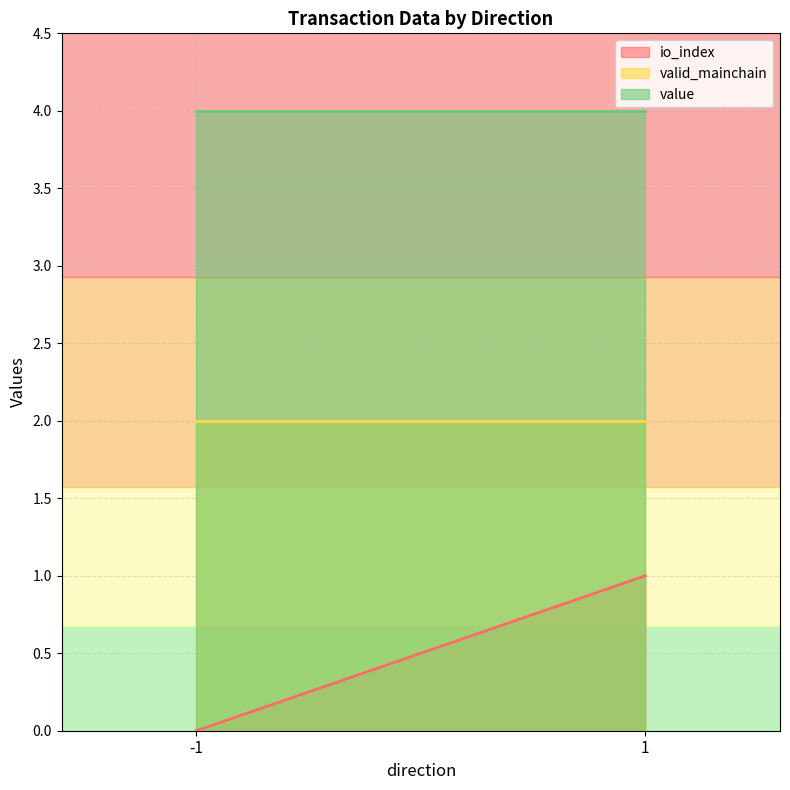

Reading left to right, transcribe all the data shown in this chart.

io_index: -1=0.0	1=1.0
valid_mainchain: -1=2.0	1=2.0
value: -1=4.0	1=4.0